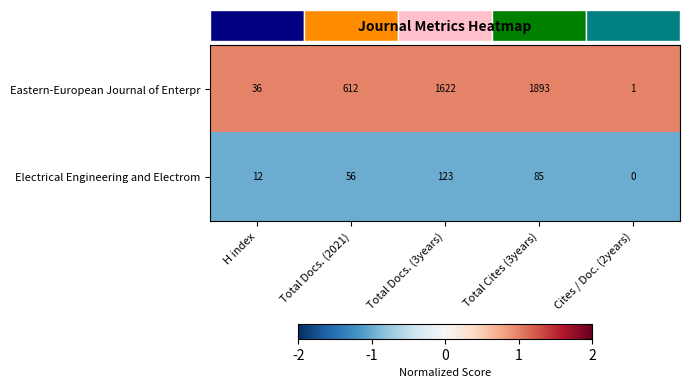

Rank the series at Total Cites (3years) from highest to lowest value.

Eastern-European Journal of Enterpr, Electrical Engineering and Electrom